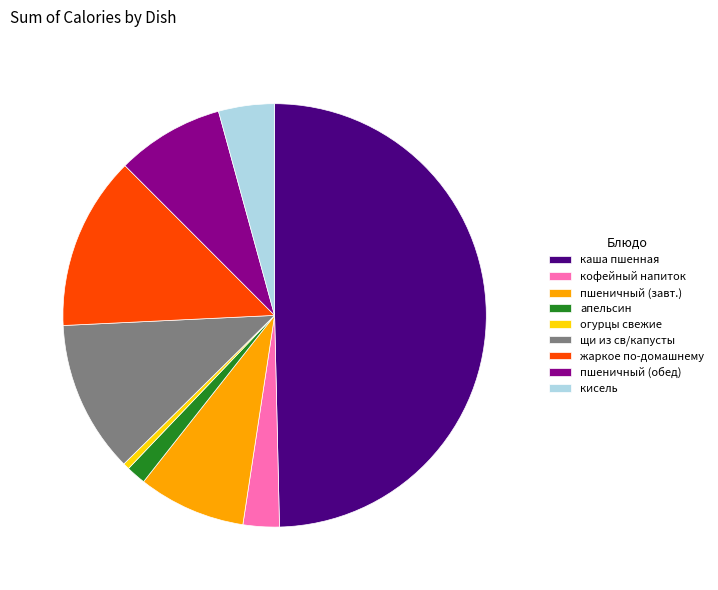

Which category has the biggest portion of the pie?

каша пшенная